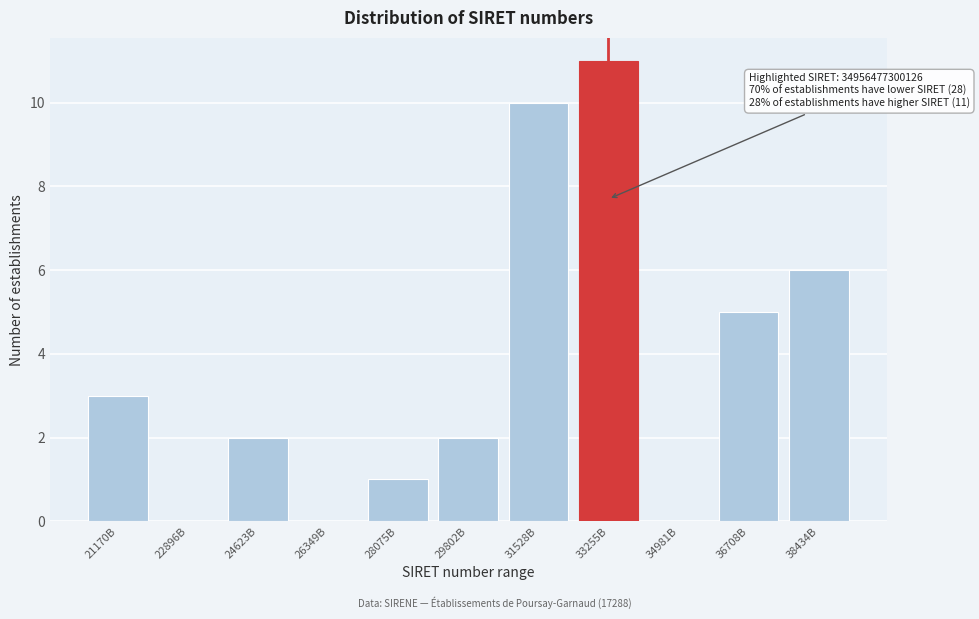

Reading left to right, what are all the values shown in this chart?

21170B=3	22896B=0	24623B=2	26349B=0	28075B=1	29802B=2	31528B=10	33255B=11	34981B=0	36708B=5	38434B=6